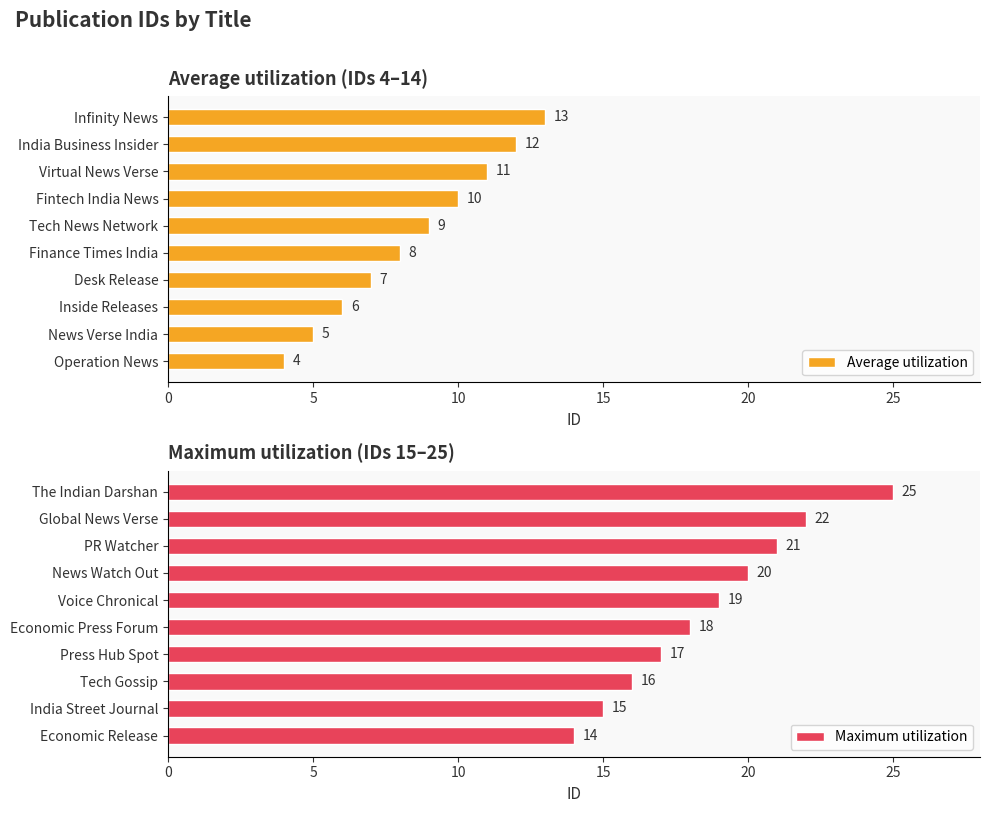

What is the highest value of the Maximum utilization series?

25